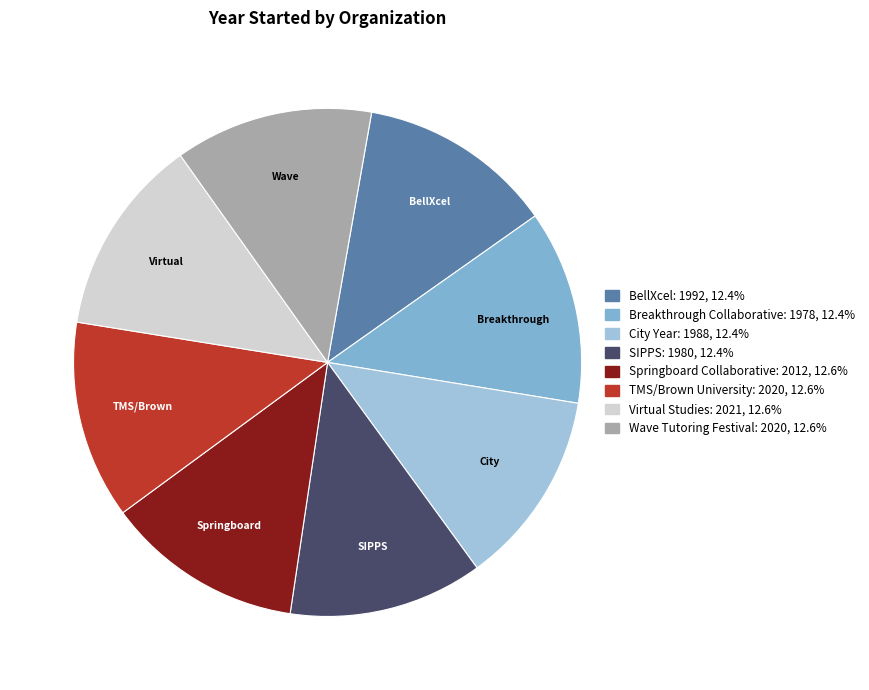

Does Virtual Studies account for over 50% of the chart?

No